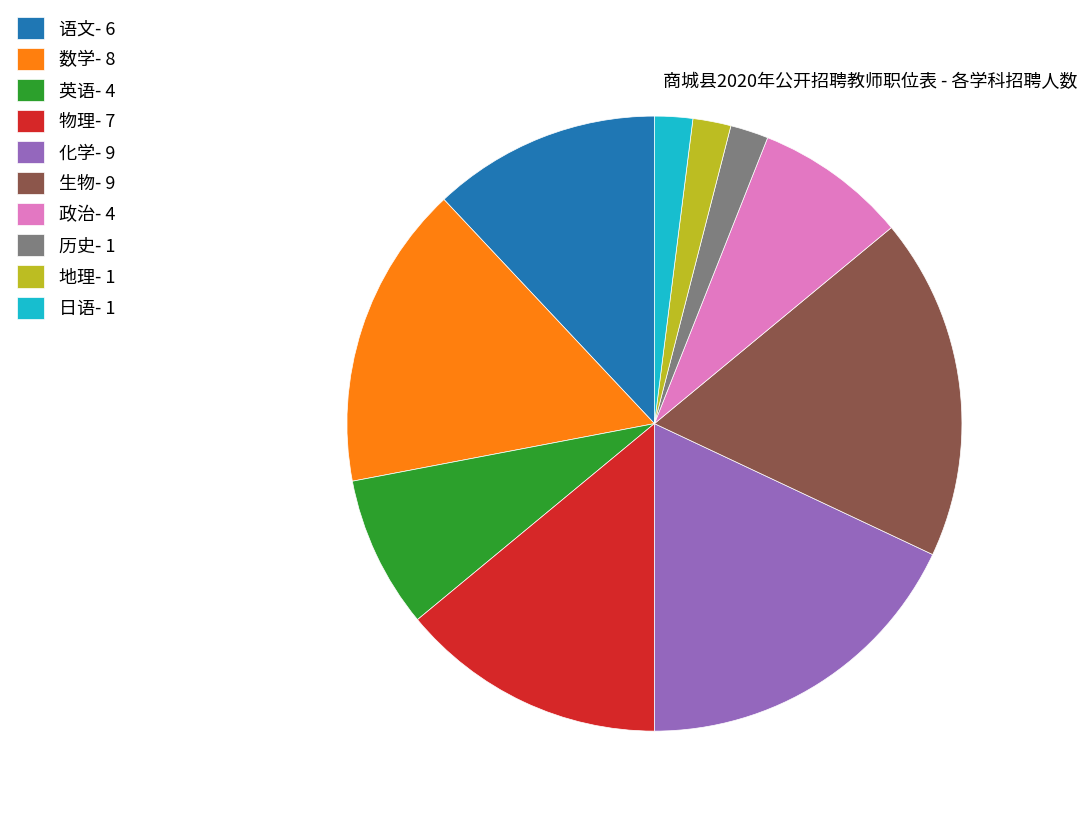

True or false: 英语 accounts for 1% of the total.

False